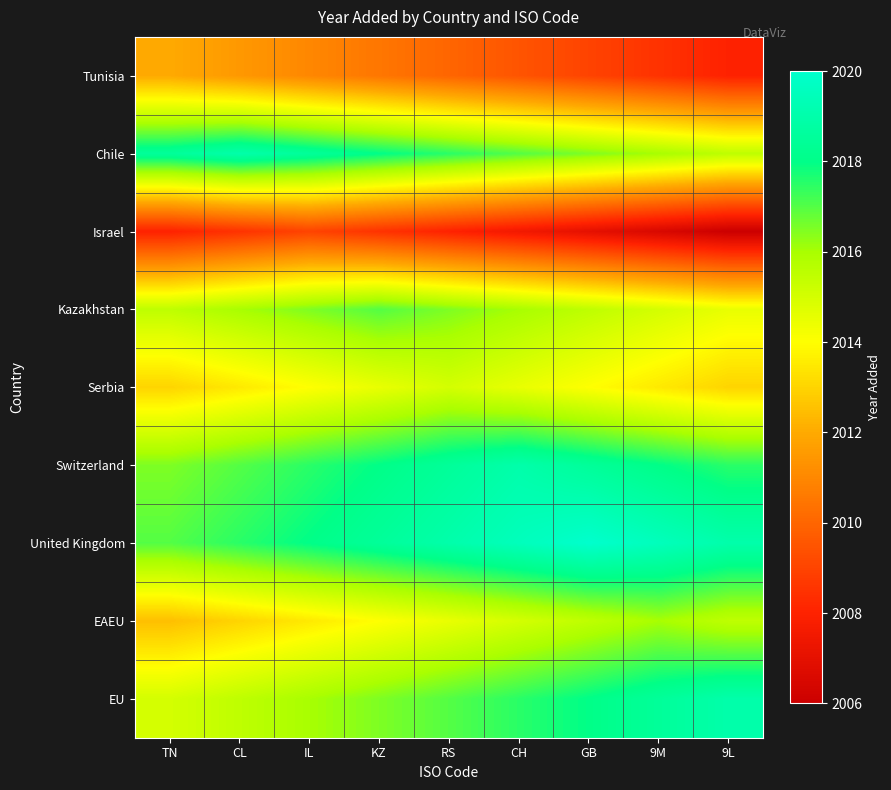

What is the total value across all series at 9L?

18128.0